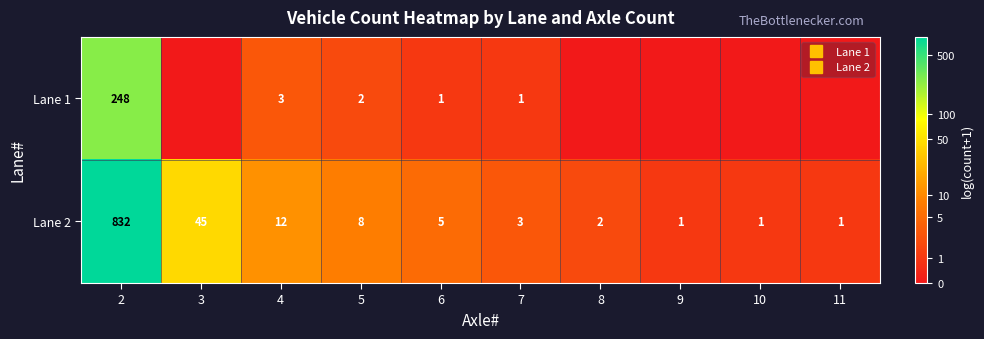

Is the value of Lane 1 at 7 greater than the value of Lane 2 at 9?

No